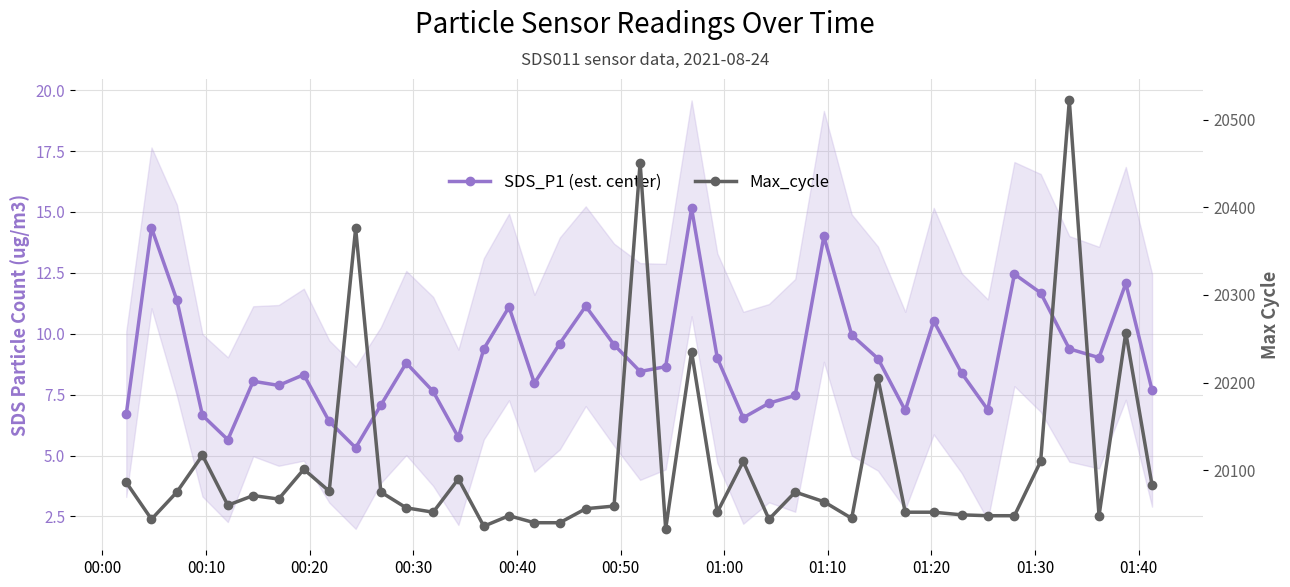

The value of Max_cycle at 34 is 28154.6. True or false?

False